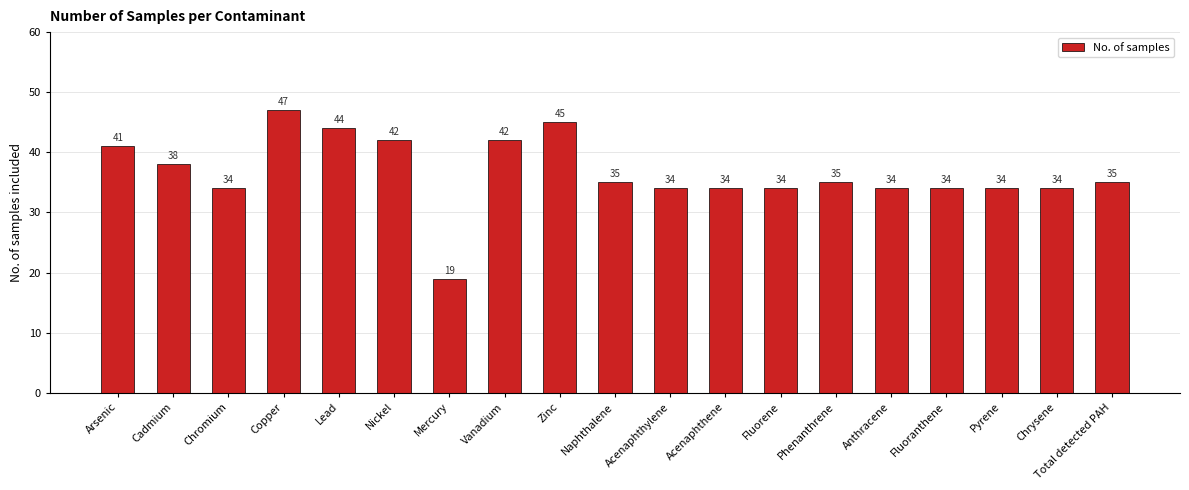

Are the bars grouped side by side (vs. stacked)?

No